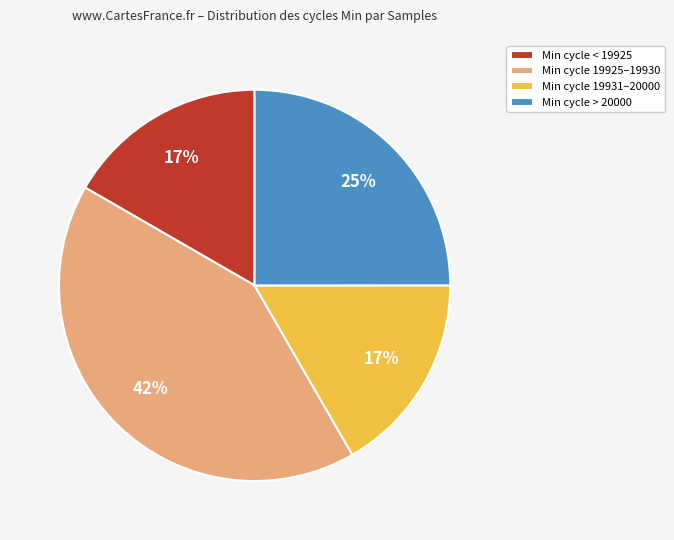

Is there any slice that represents more than half of the pie?

No